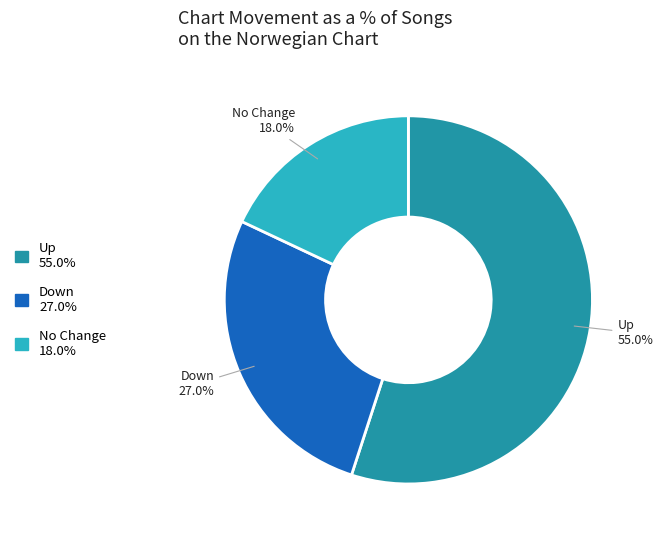

Which slice represents more than half of the pie?

Up